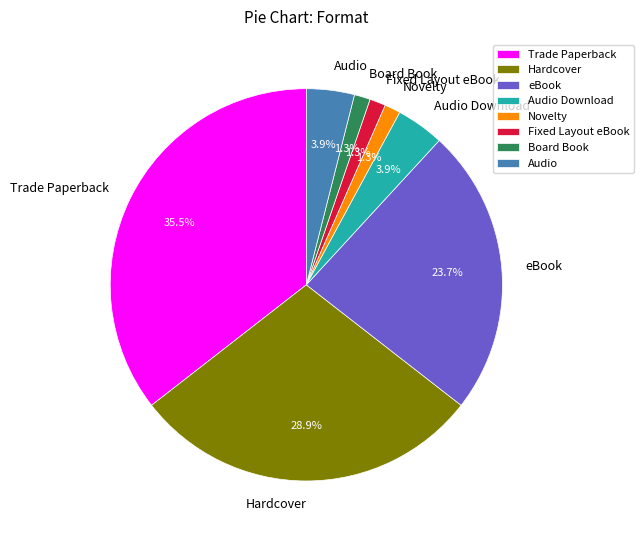

Does Fixed Layout eBook account for over 50% of the chart?

No